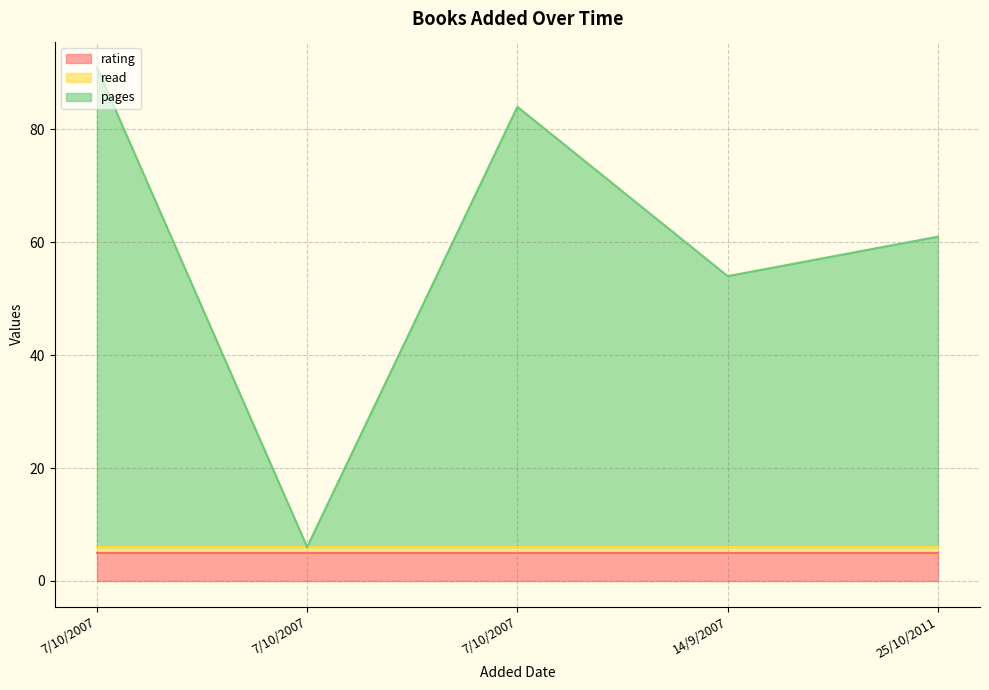

What is the difference between the pages values at 7/10/2007 and 7/10/2007?

7